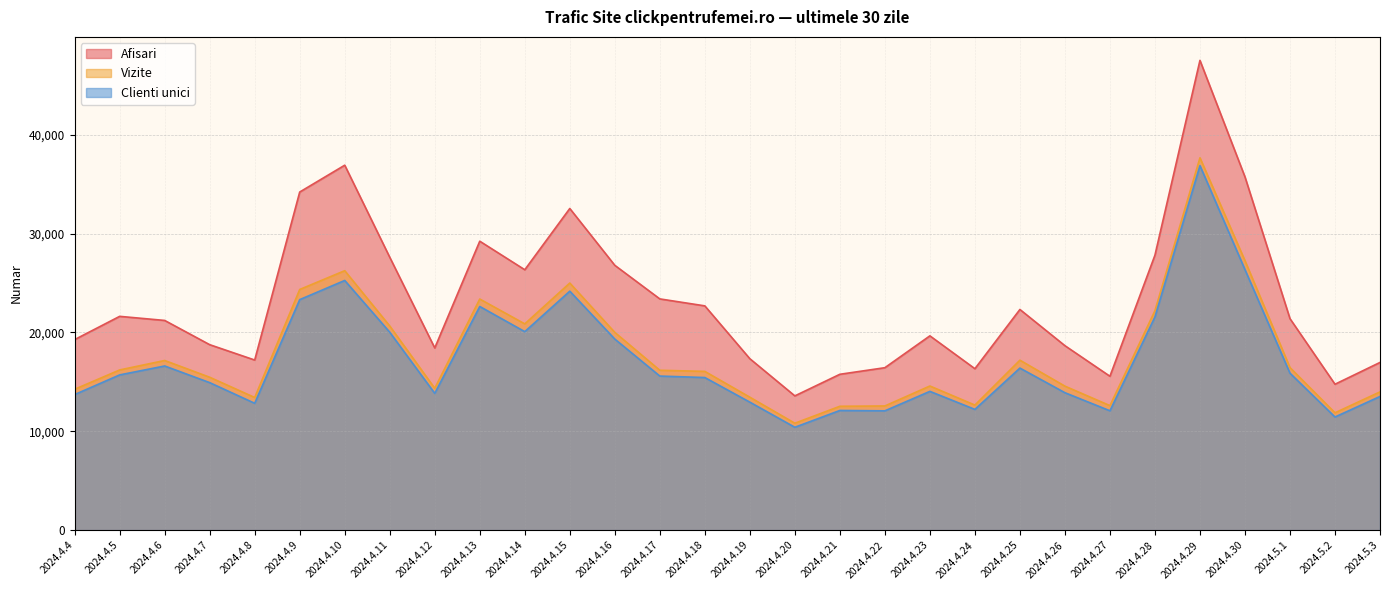

At which label does Vizite reach its peak?

2024.4.29